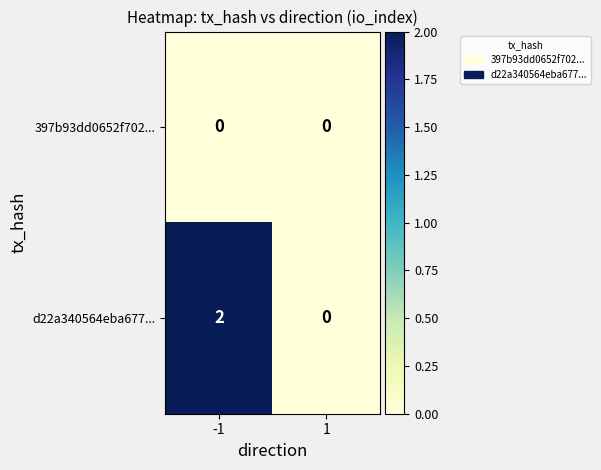

Between -1 and 1, which series saw the biggest shift?

d22a340564eba677...